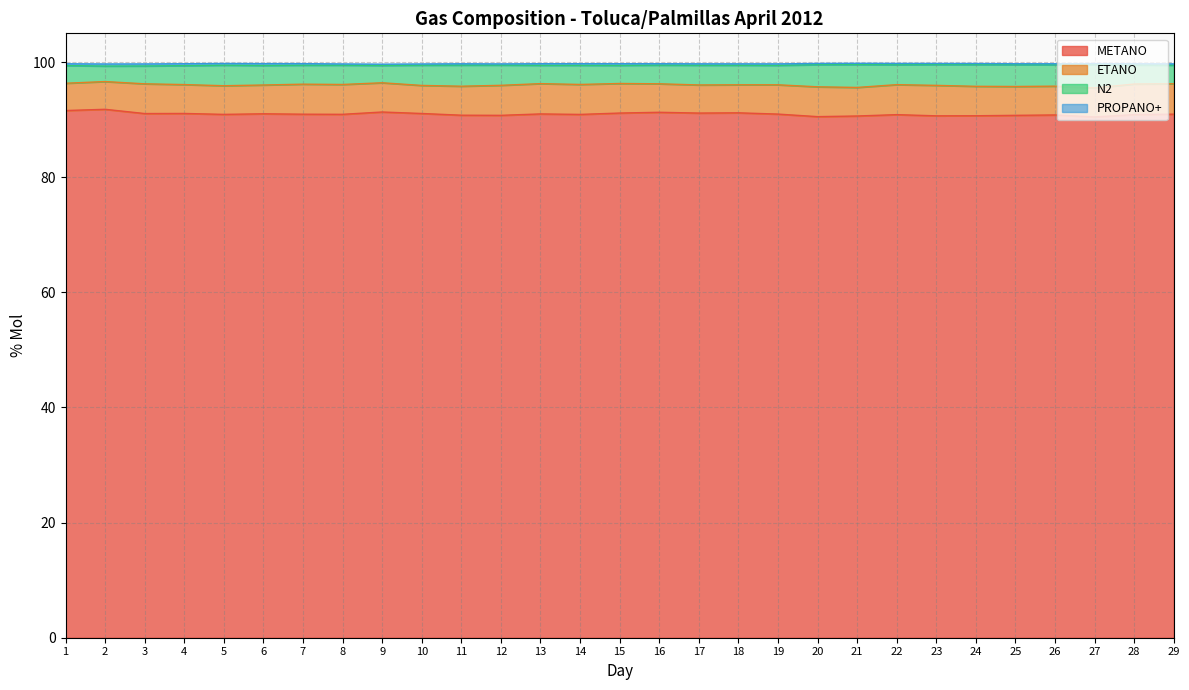

True or false: N2 and METANO cross at least once.

False